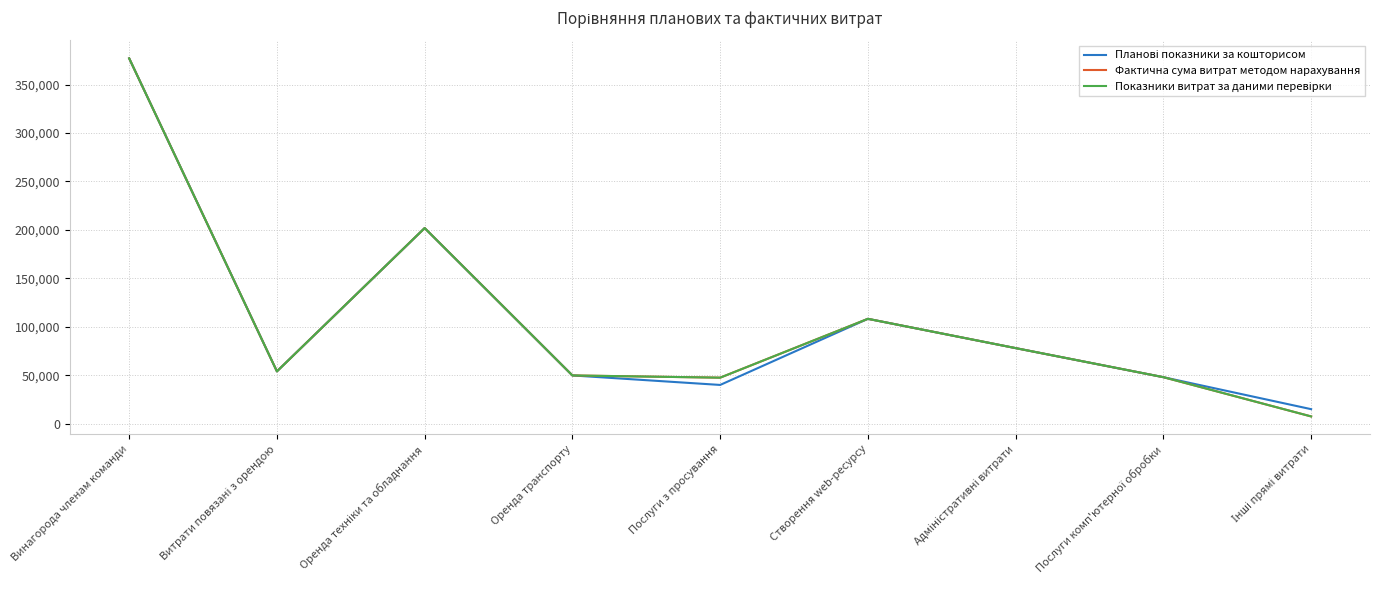

Does the chart display data point markers on the line(s)?

No